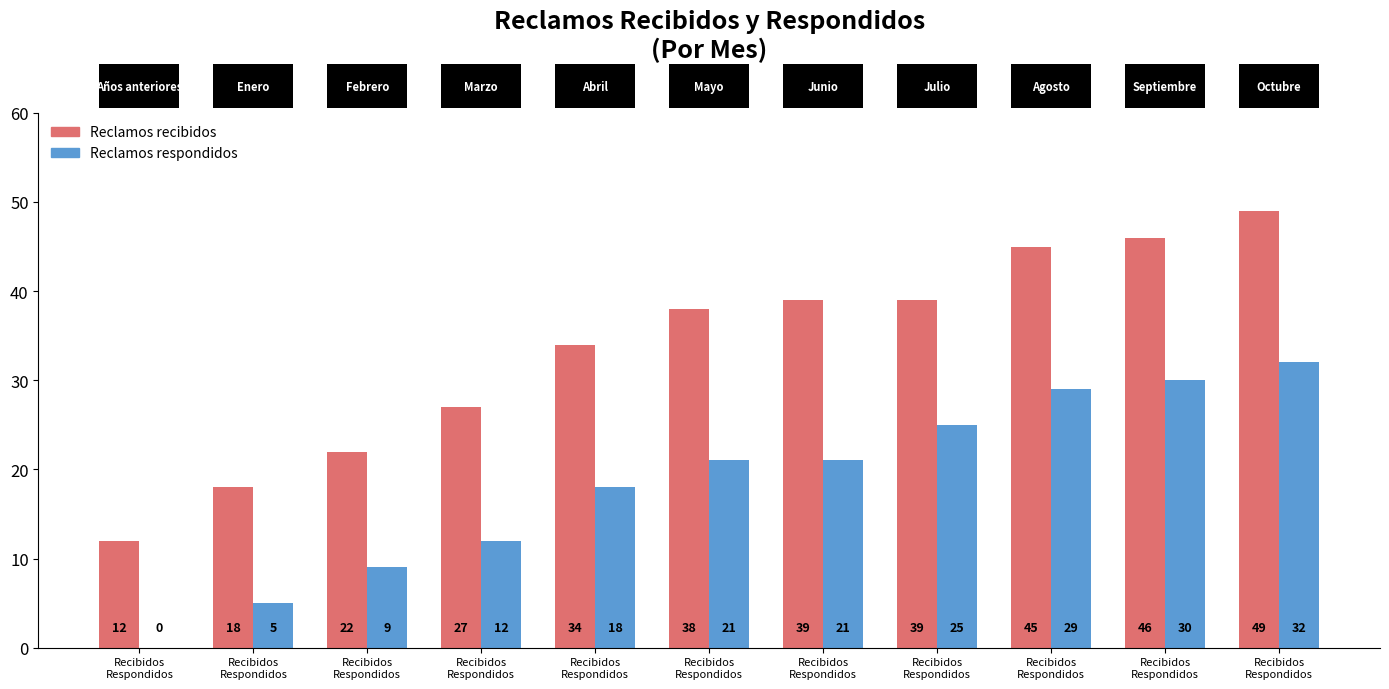

How many distinct data groups are displayed?

2